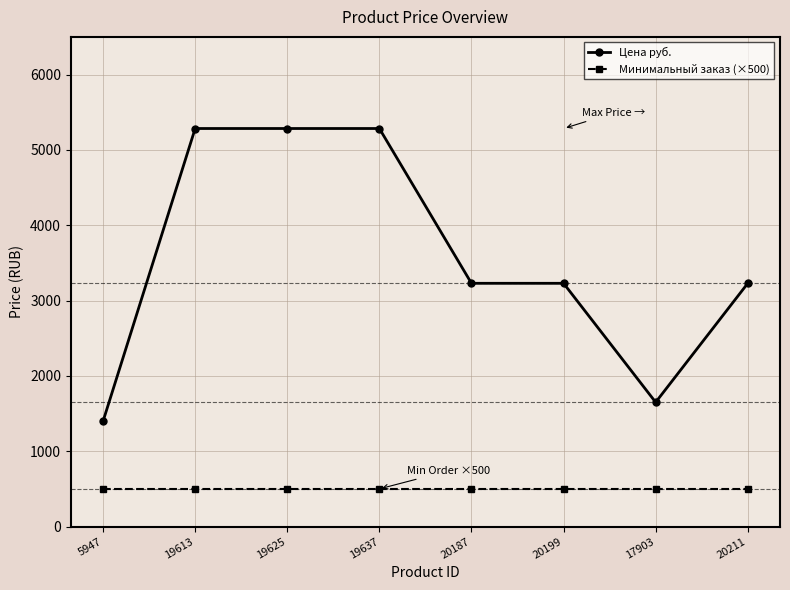

Rank the series by their maximum value, from highest to lowest.

Цена руб., Минимальный заказ (×500)